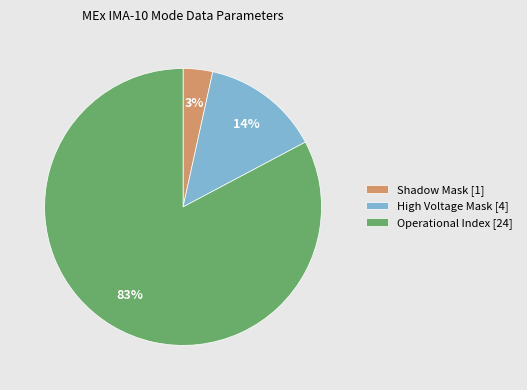

Is the sum of Shadow Mask [1] and High Voltage Mask [4] greater than half?

No